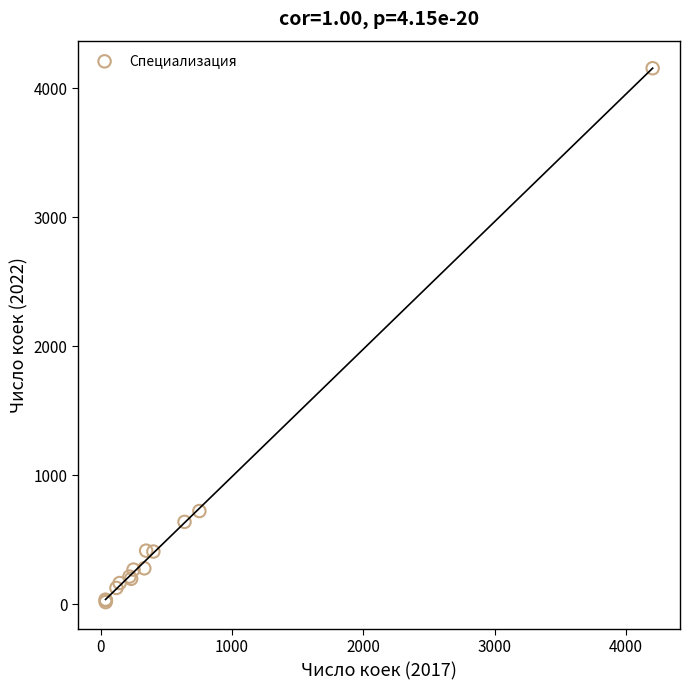

What Y value in the scatter plot is closest to 2086?

723